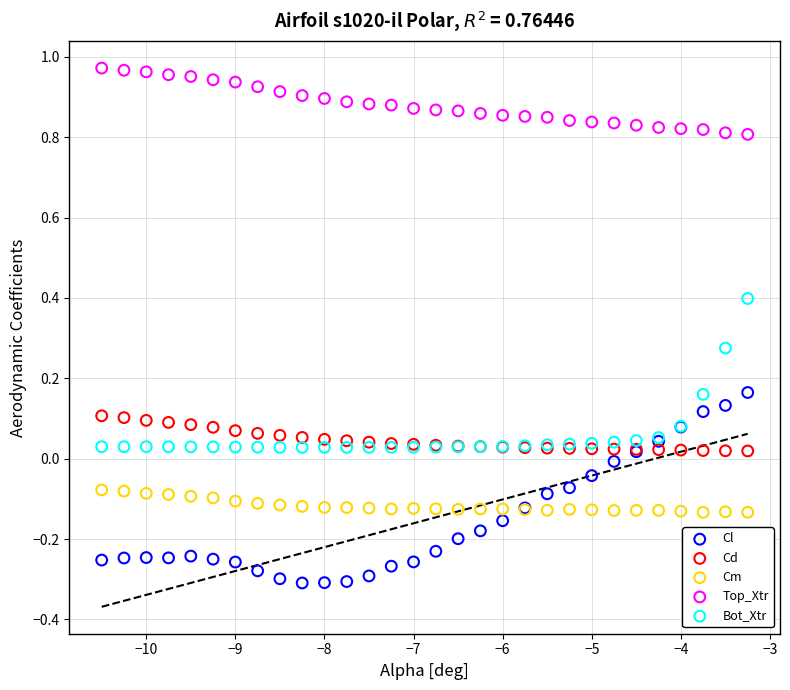

Which series reaches the maximum Y coordinate?

Top_Xtr